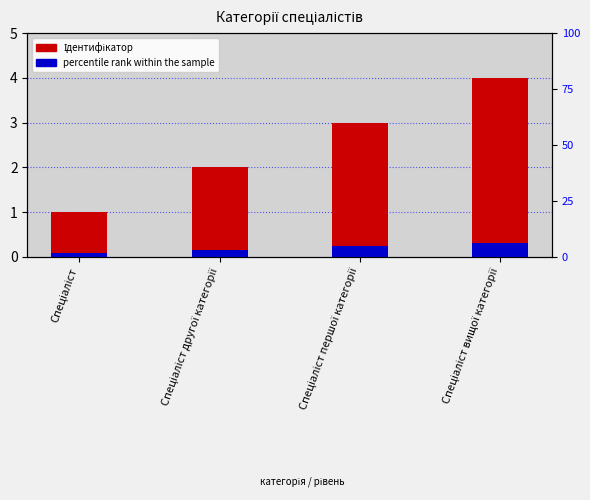

Is the value of percentile rank within the sample at Спеціаліст другої категорії greater than the value of Ідентифікатор at Спеціаліст другої категорії?

No